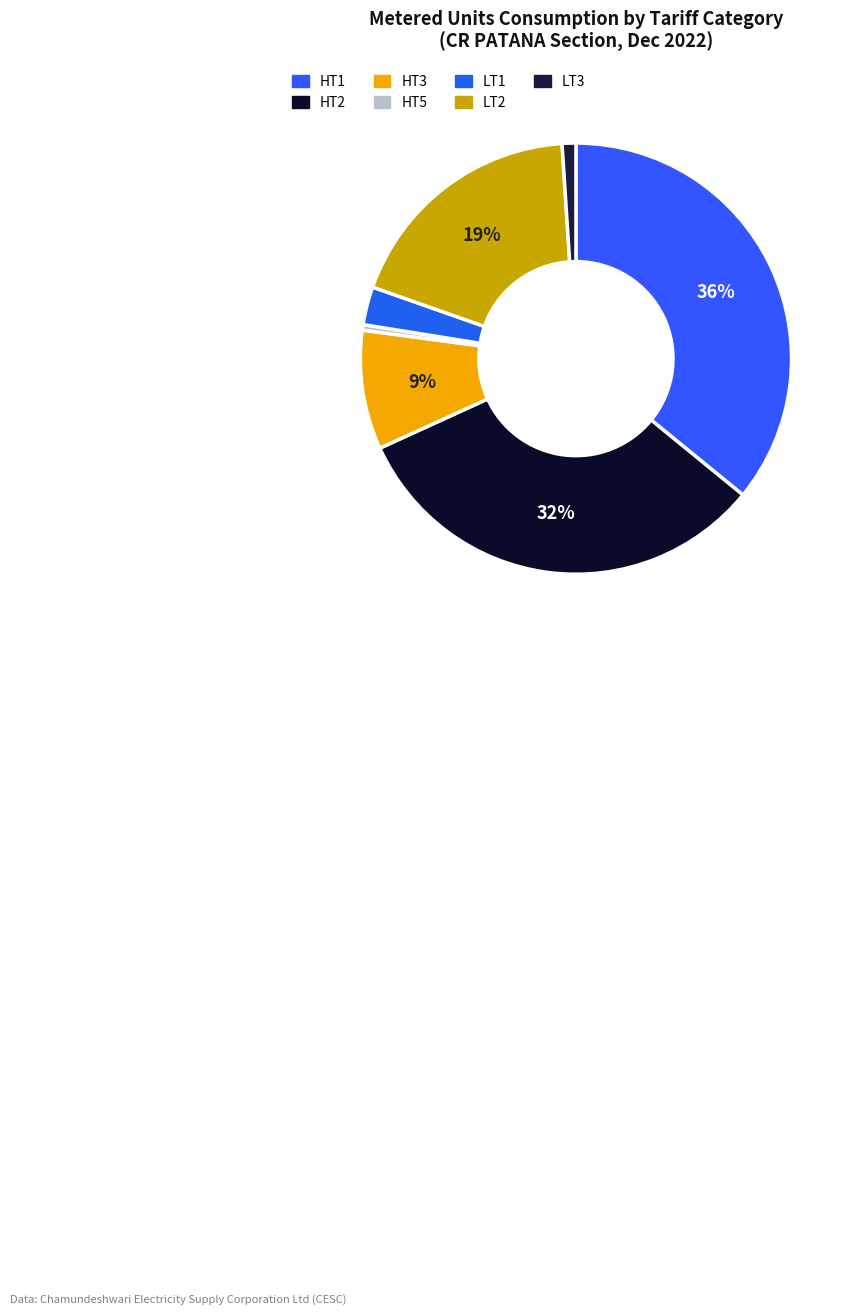

What portion of the pie excludes LT1?

97.1%